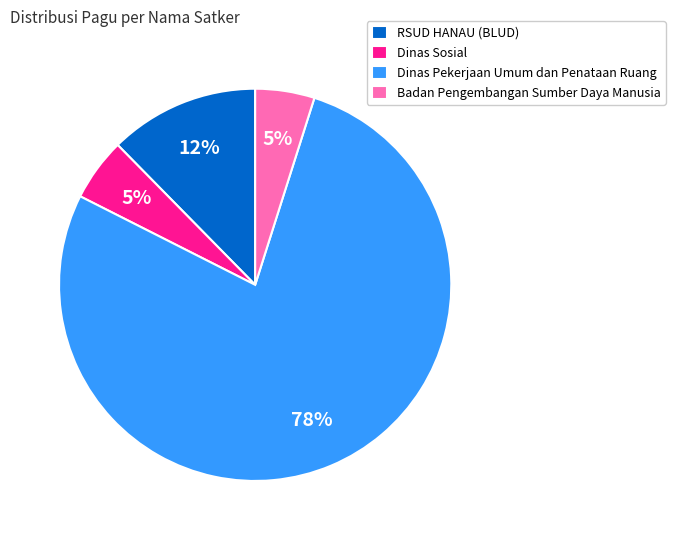

Which slice represents more than half of the pie?

Dinas Pekerjaan Umum dan Penataan Ruang